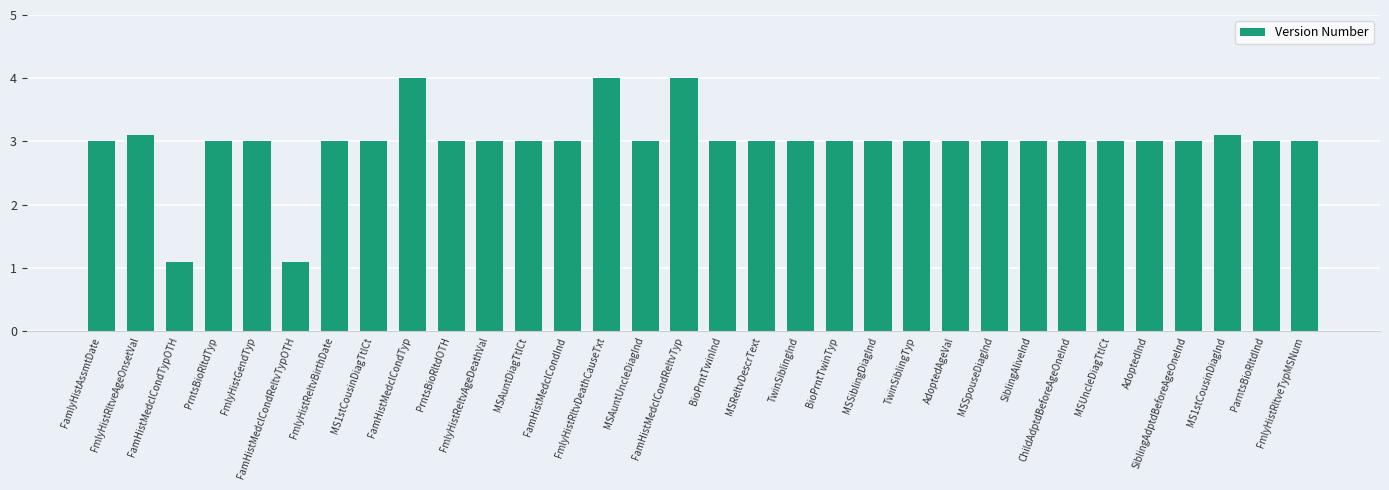

Reading right to left, list all the values displayed in this chart.

FmlyHistRltveTypMSNum=3.0	ParntsBioRltdInd=3.0	MS1stCousinDiagInd=3.1	SiblingAdptdBeforeAgeOneInd=3.0	AdoptedInd=3.0	MSUncleDiagTtlCt=3.0	ChildAdptdBeforeAgeOneInd=3.0	SiblingAliveInd=3.0	MSSpouseDiagInd=3.0	AdoptedAgeVal=3.0	TwinSiblingTyp=3.0	MSSiblingDiagInd=3.0	BioPrntTwinTyp=3.0	TwinSiblingInd=3.0	MSReltvDescrText=3.0	BioPrntTwinInd=3.0	FamHistMedclCondReltvTyp=4.0	MSAuntUncleDiagInd=3.0	FmlyHistRltvDeathCauseTxt=4.0	FamHistMedclCondInd=3.0	MSAuntDiagTtlCt=3.0	FmlyHistReltvAgeDeathVal=3.0	PrntsBioRltdOTH=3.0	FamHistMedclCondTyp=4.0	MS1stCousinDiagTtlCt=3.0	FmlyHistReltvBirthDate=3.0	FamHistMedclCondReltvTypOTH=1.1	FmlyHistGendTyp=3.0	PrntsBioRltdTyp=3.0	FamHistMedclCondTypOTH=1.1	FmlyHistRltveAgeOnsetVal=3.1	FamlyHistAssmtDate=3.0